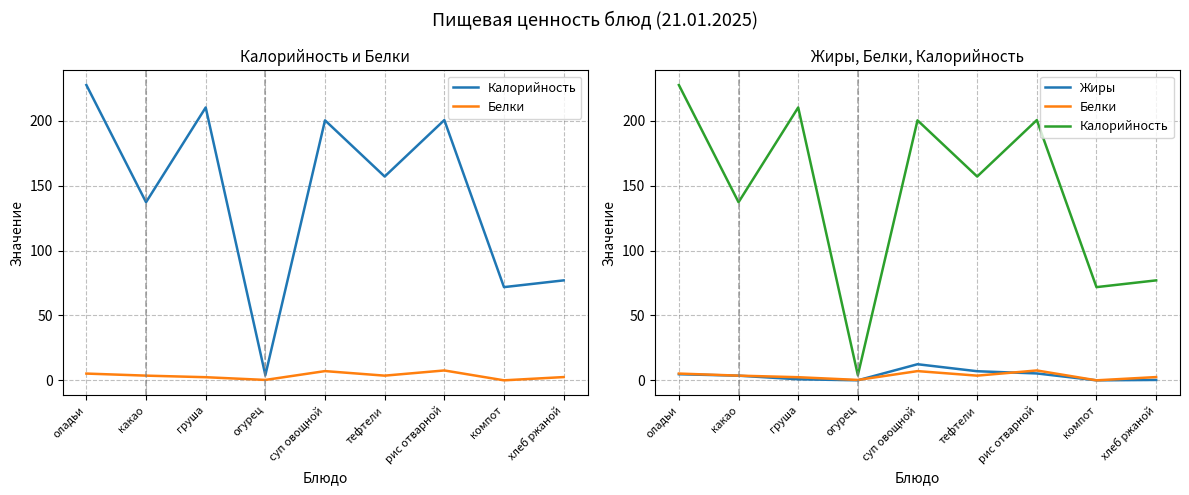

What is the difference between the maximum and minimum values in the Калорийность series?

223.5